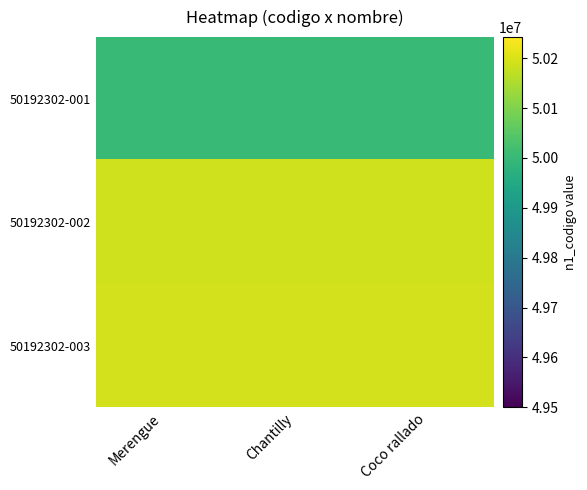

What is the difference between the highest and lowest values at Chantilly?

192300